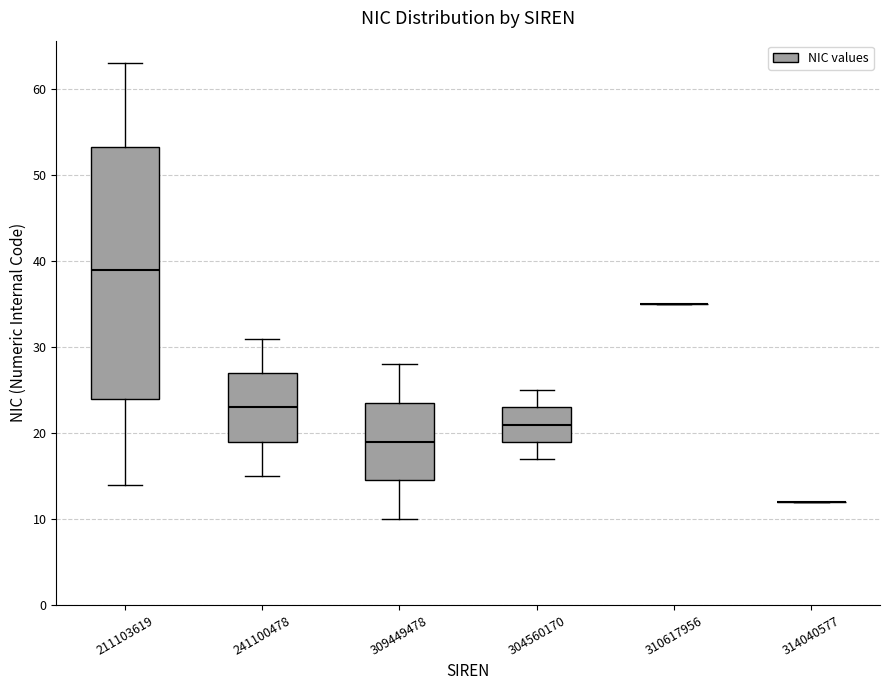

Reading left to right, read every box against the y-axis: the position of its median line, the range the box covers, and the ends of its whiskers. The values are not printed on the chart, so give them approximately, as read against the axis.

211103619: median 39, box 24 to 53, whiskers 14 to 63
241100478: median 23, box 19 to 27, whiskers 15 to 31
309449478: median 19, box 15 to 24, whiskers 10 to 28
304560170: median 21, box 19 to 23, whiskers 17 to 25
310617956: box collapsed to a line at 35, whiskers 35 to 35
314040577: box collapsed to a line at 12, whiskers 12 to 12